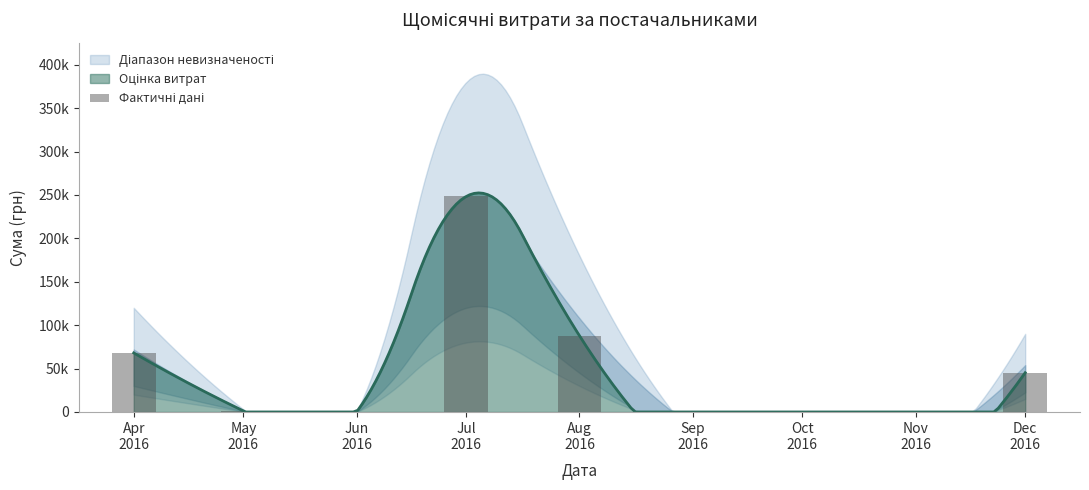

Is it true that the value at Apr
2016 is 89944.2?

False